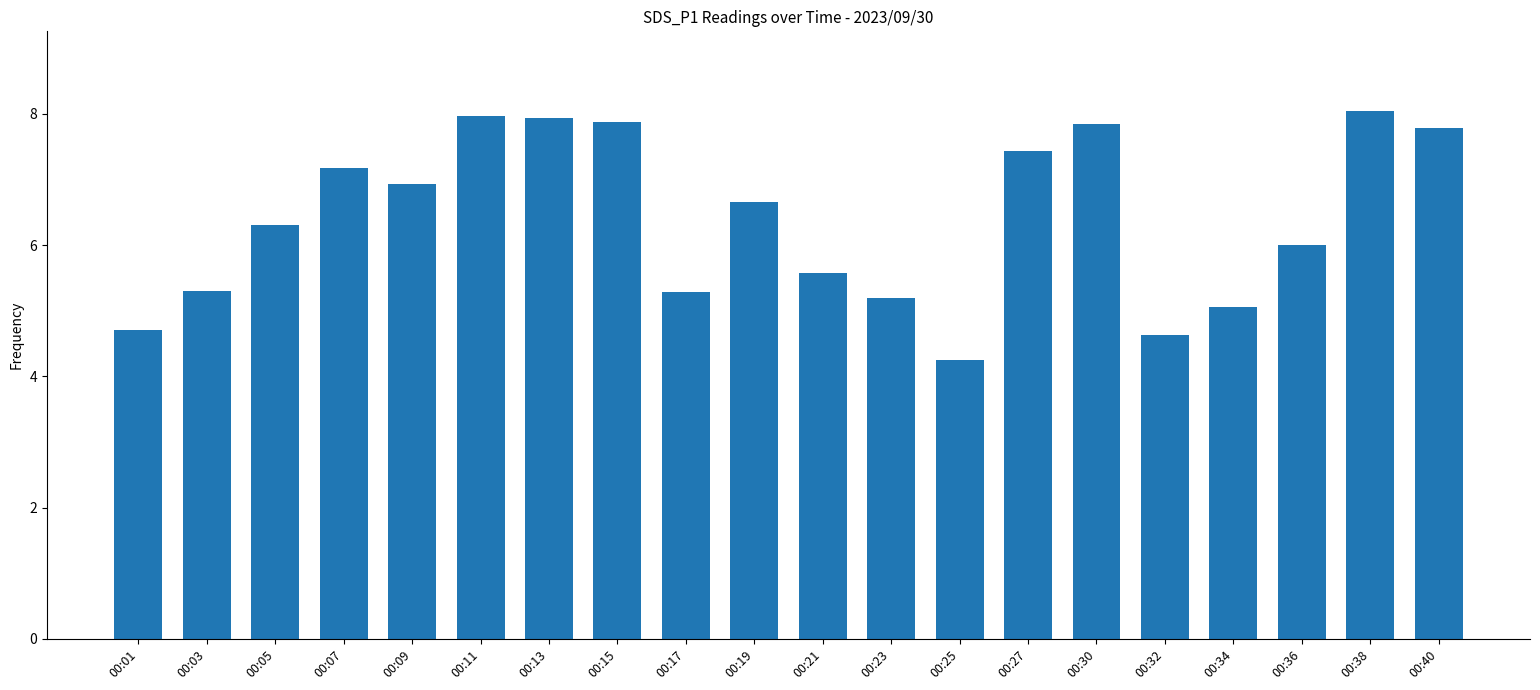

What is the change in value from 00:38 to 00:40?

-0.3